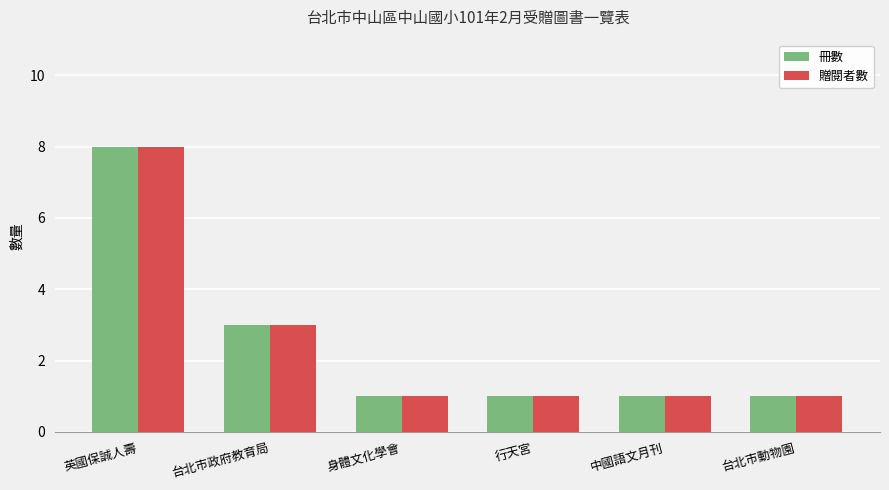

What is the difference between the second highest and minimum values in the 冊數 series?

2